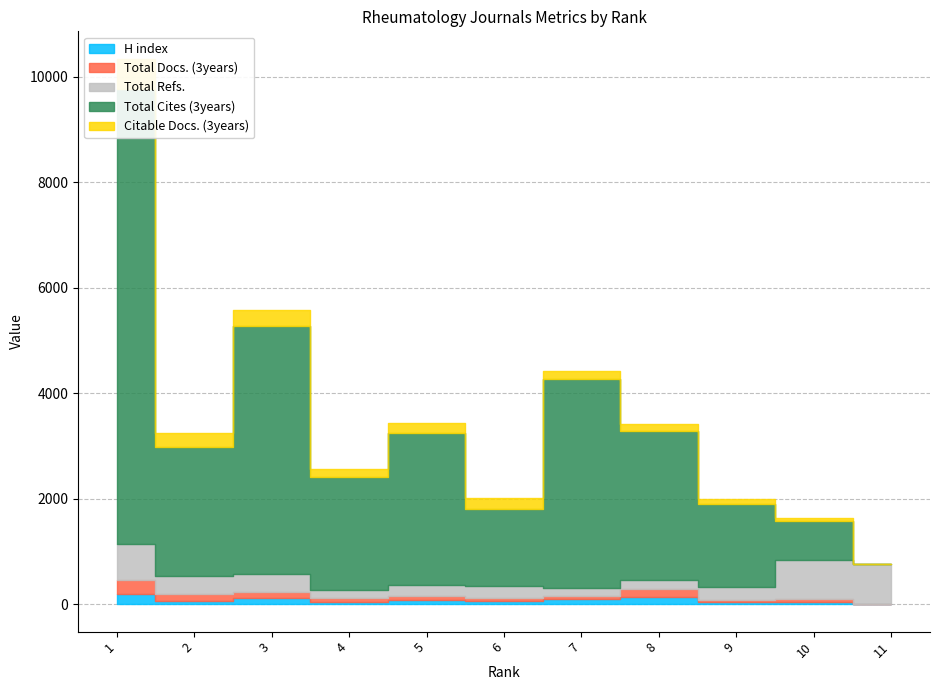

How many series are shown in this chart?

5